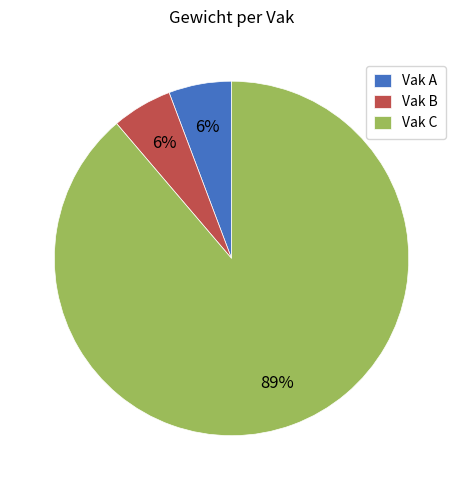

What is the majority slice?

Vak C